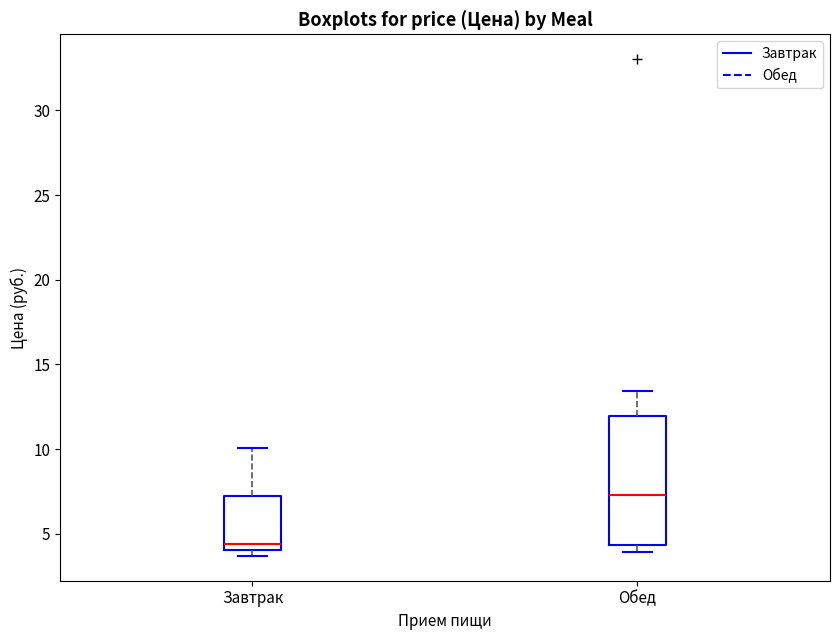

Which box is the tallest, from its lower edge to its upper edge?

Обед